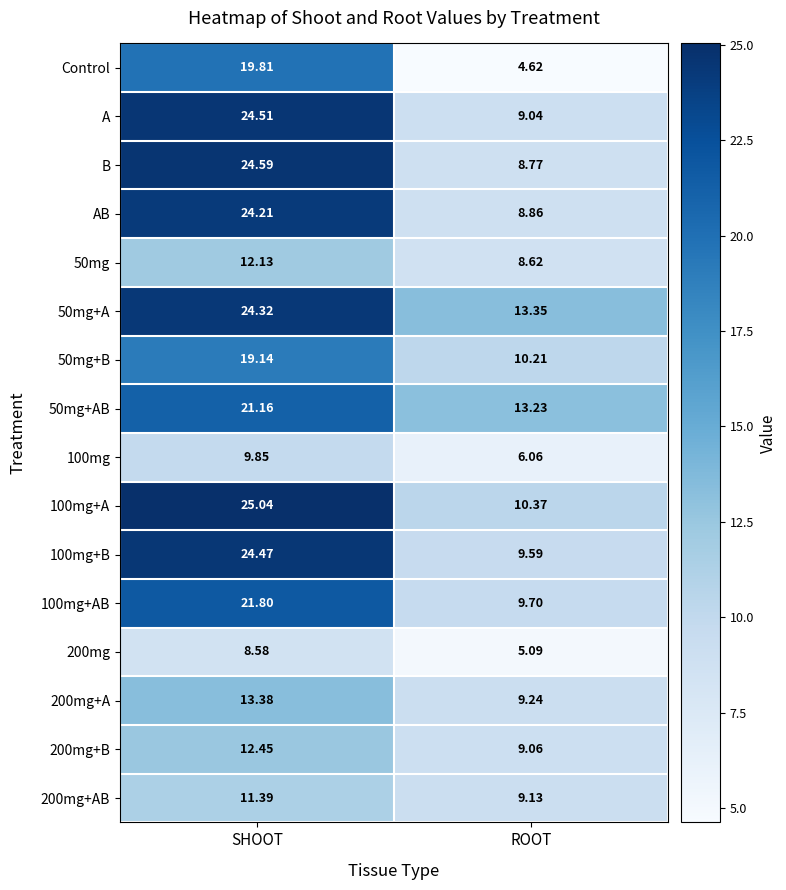

At SHOOT, list the series in order from smallest to largest.

200mg, 100mg, 200mg+AB, 50mg, 200mg+B, 200mg+A, 50mg+B, Control, 50mg+AB, 100mg+AB, AB, 50mg+A, 100mg+B, A, B, 100mg+A